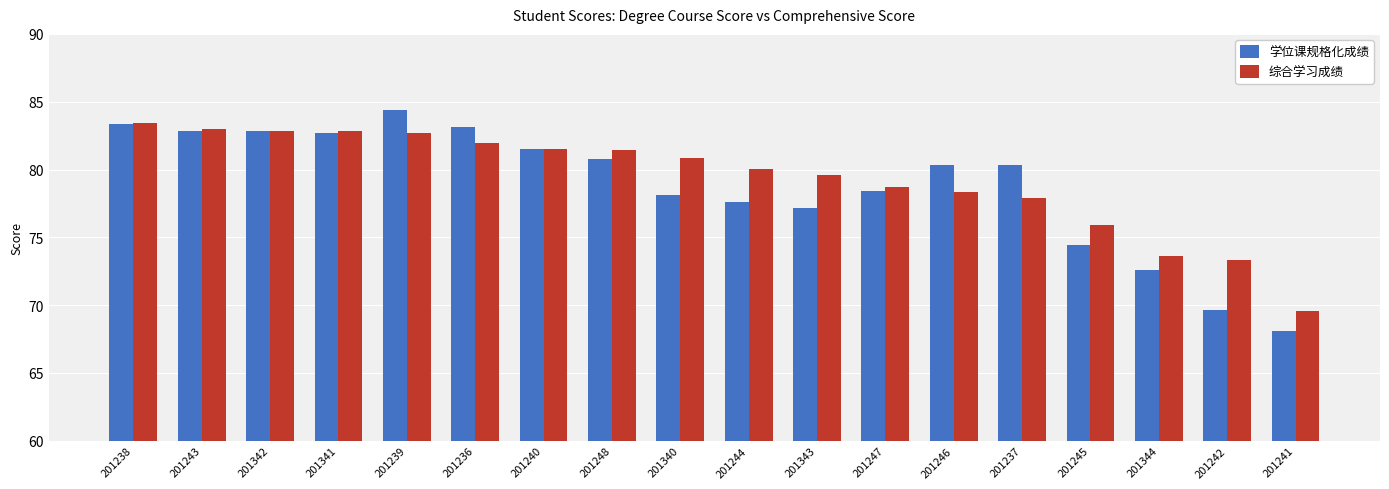

Which label corresponds to the largest value in the chart?

201239